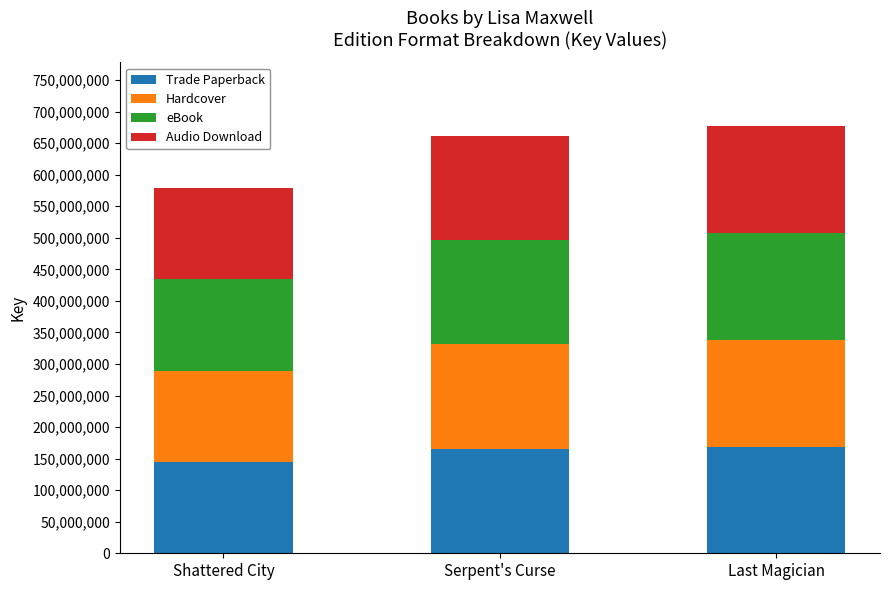

Reading right to left, what are the values for Trade Paperback?

169154657	165490636	144828474